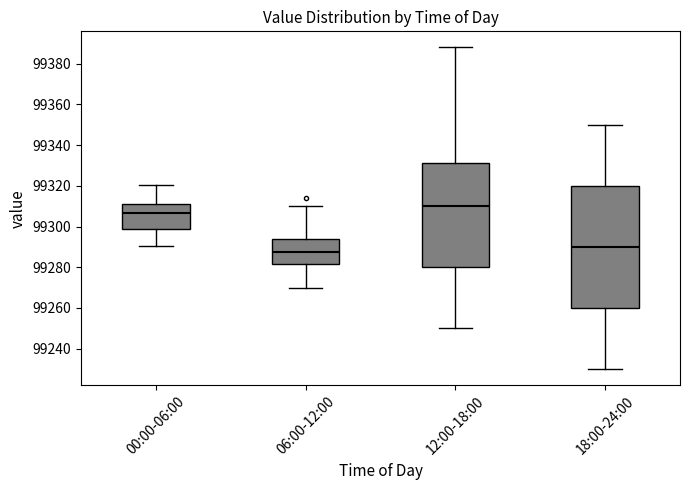

Reading left to right, transcribe this box plot: for each box, give where its median line is, the range the box spans, and where its two whiskers end, as read against the y-axis. The values are not printed on the chart, so give them approximately, as read against the axis.

00:00-06:00: median 99306, box 99298 to 99310, whiskers 99290 to 99320
06:00-12:00: median 99288, box 99282 to 99294, whiskers 99270 to 99310
12:00-18:00: median 99310, box 99280 to 99332, whiskers 99250 to 99388
18:00-24:00: median 99290, box 99260 to 99320, whiskers 99230 to 99350